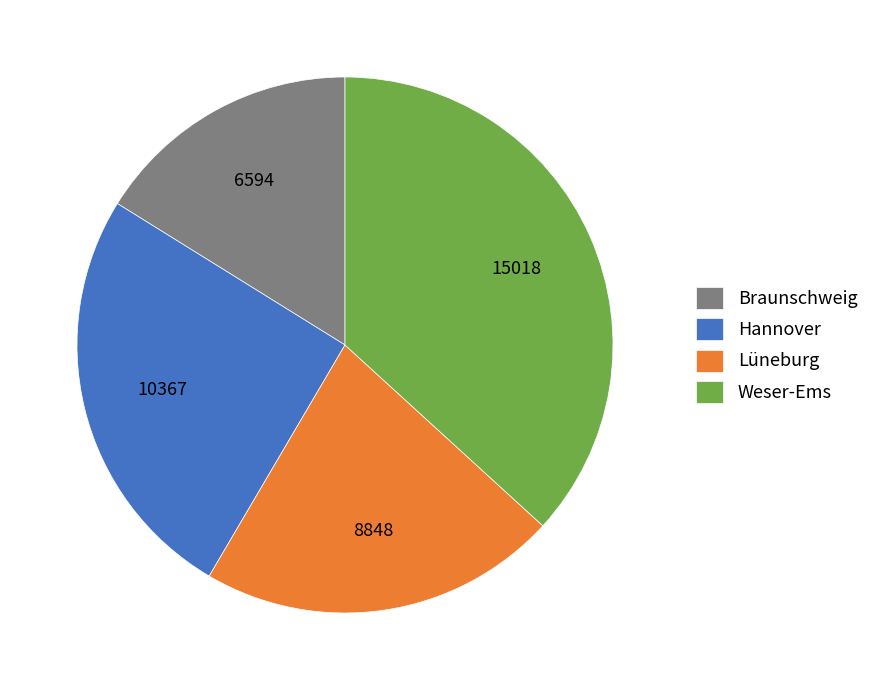

Rank the categories by value from lowest to highest.

Braunschweig, Lüneburg, Hannover, Weser-Ems